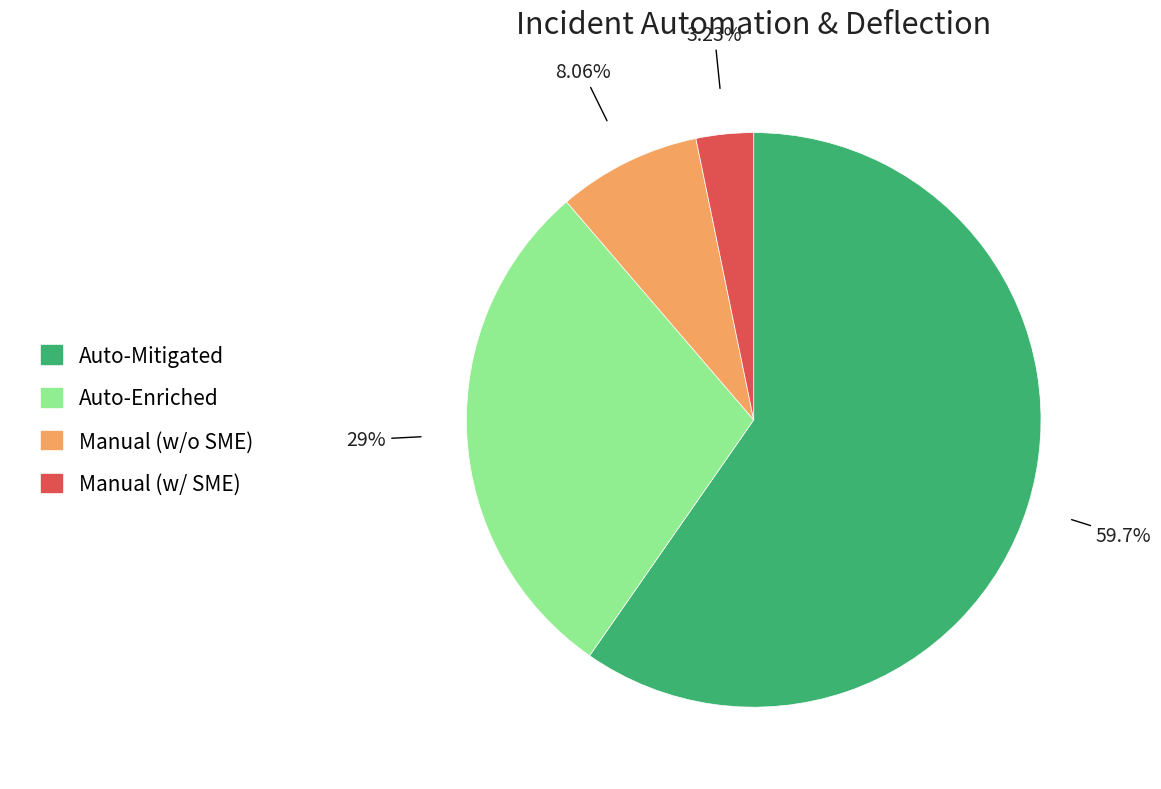

Is there any slice that represents more than half of the pie?

Yes